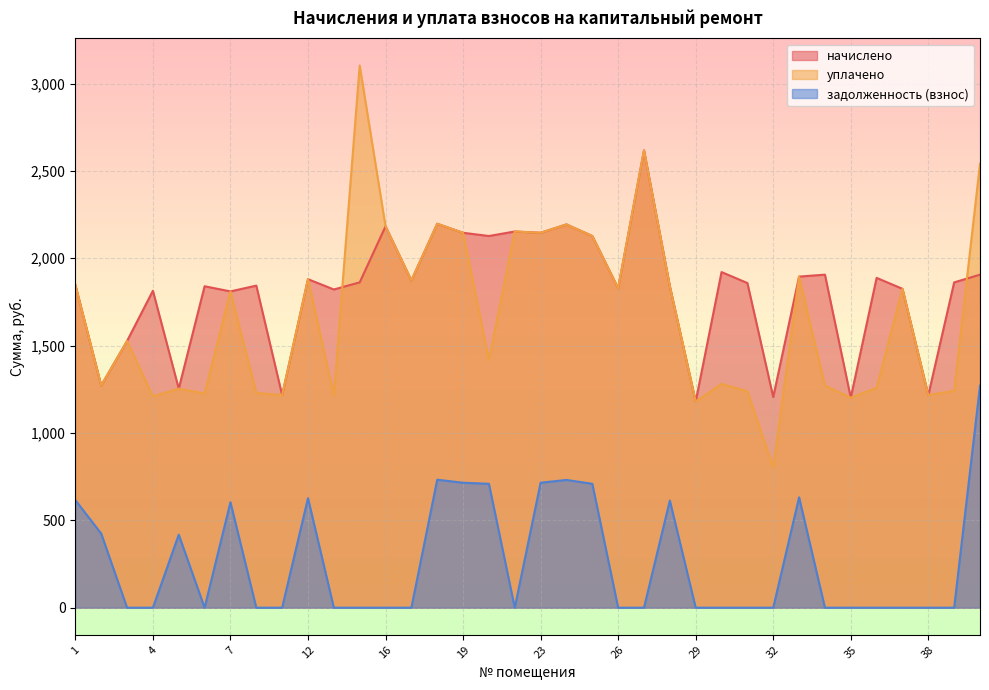

How many interior local peaks does the задолженность (взнос) series have?

7